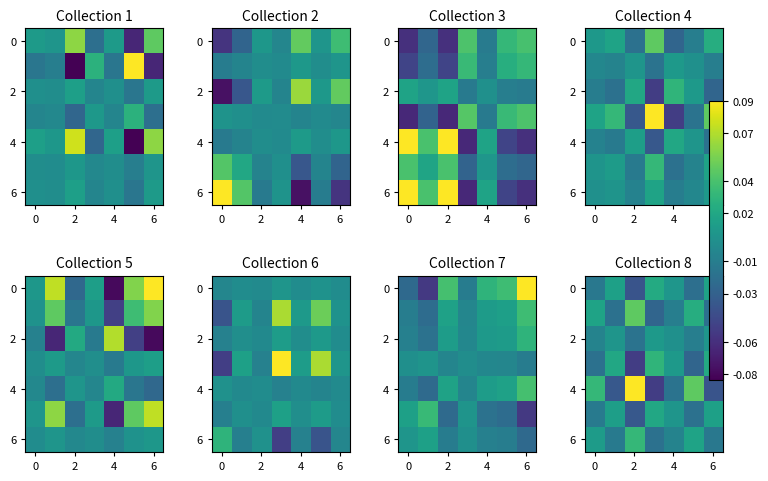

At which category does the chart reach its minimum across all series?

2